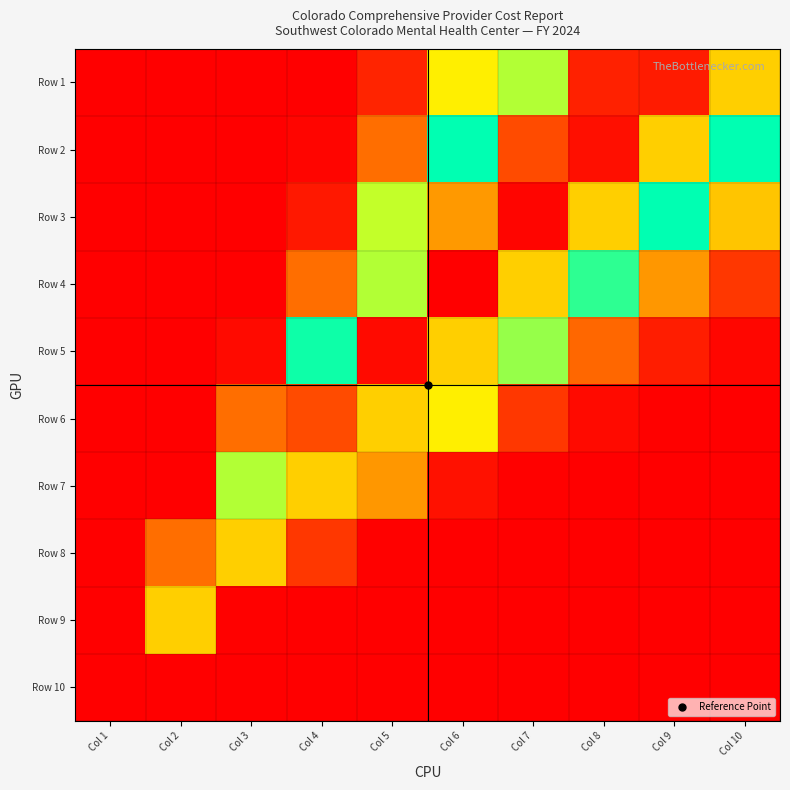

Reading left to right, what are all the values shown in this chart?

Row 1: Col 1=0.0	Col 2=0.0	Col 3=0.0	Col 4=0.0	Col 5=0.0	Col 6=0.3	Col 7=0.7	Col 8=1.0	Col 9=1.0	Col 10=0.8
Row 2: Col 1=0.0	Col 2=0.0	Col 3=0.0	Col 4=0.0	Col 5=0.1	Col 6=0.5	Col 7=0.9	Col 8=1.0	Col 9=0.8	Col 10=0.5
Row 3: Col 1=0.0	Col 2=0.0	Col 3=0.0	Col 4=0.0	Col 5=0.3	Col 6=0.8	Col 7=1.0	Col 8=0.8	Col 9=0.5	Col 10=0.2
Row 4: Col 1=0.0	Col 2=0.0	Col 3=0.0	Col 4=0.1	Col 5=0.7	Col 6=1.0	Col 7=0.8	Col 8=0.4	Col 9=0.2	Col 10=0.1
Row 5: Col 1=0.0	Col 2=0.0	Col 3=0.0	Col 4=0.4	Col 5=1.0	Col 6=0.8	Col 7=0.3	Col 8=0.1	Col 9=0.0	Col 10=0.0
Row 6: Col 1=0.0	Col 2=0.0	Col 3=0.1	Col 4=0.9	Col 5=0.8	Col 6=0.3	Col 7=0.1	Col 8=0.0	Col 9=0.0	Col 10=0.0
Row 7: Col 1=0.0	Col 2=0.0	Col 3=0.7	Col 4=0.8	Col 5=0.2	Col 6=0.0	Col 7=0.0	Col 8=0.0	Col 9=0.0	Col 10=0.0
Row 8: Col 1=0.0	Col 2=0.1	Col 3=0.8	Col 4=0.1	Col 5=0.0	Col 6=0.0	Col 7=0.0	Col 8=0.0	Col 9=0.0	Col 10=0.0
Row 9: Col 1=0.0	Col 2=0.8	Col 3=0.0	Col 4=0.0	Col 5=0.0	Col 6=0.0	Col 7=0.0	Col 8=0.0	Col 9=0.0	Col 10=0.0
Row 10: Col 1=0.0	Col 2=0.0	Col 3=0.0	Col 4=0.0	Col 5=0.0	Col 6=0.0	Col 7=0.0	Col 8=0.0	Col 9=0.0	Col 10=0.0